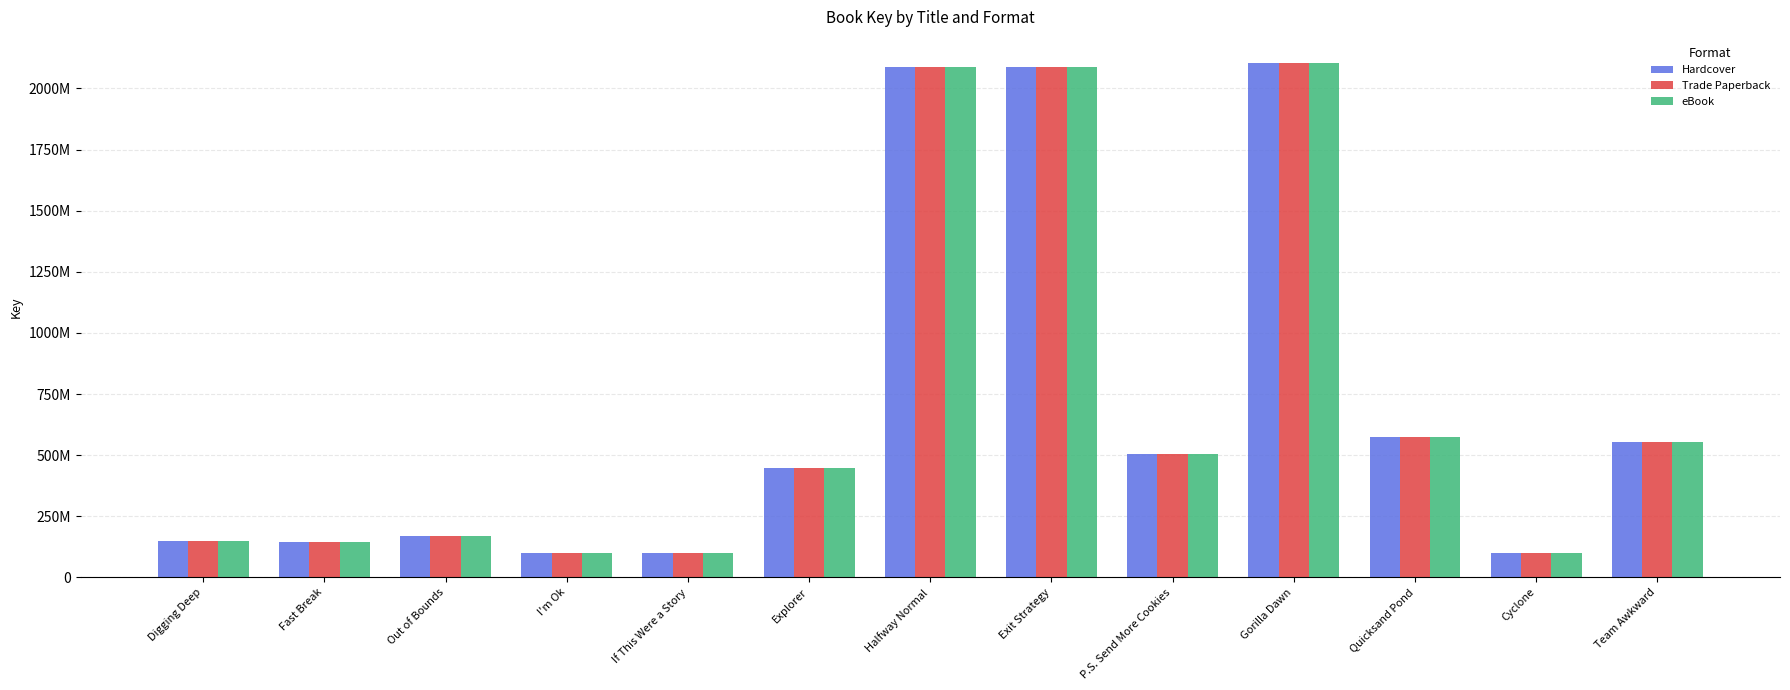

At which label does eBook first exceed 446689892?

Halfway Normal